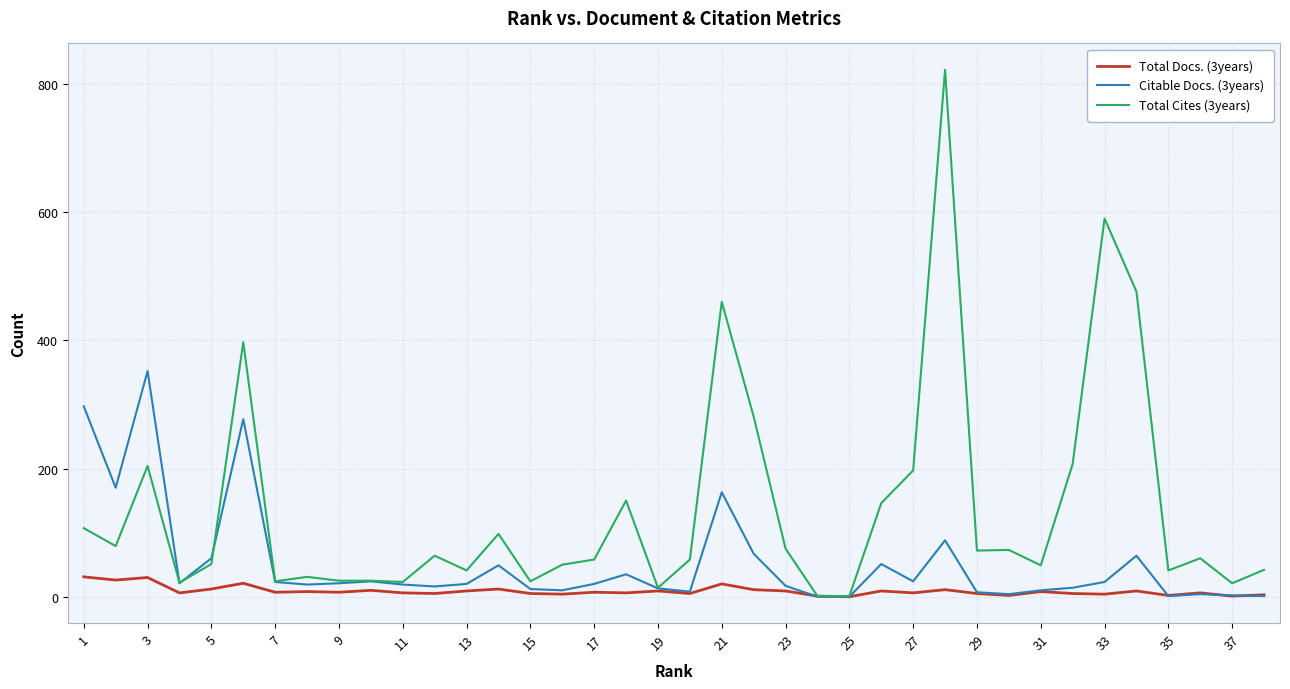

What is the greatest value displayed?

822